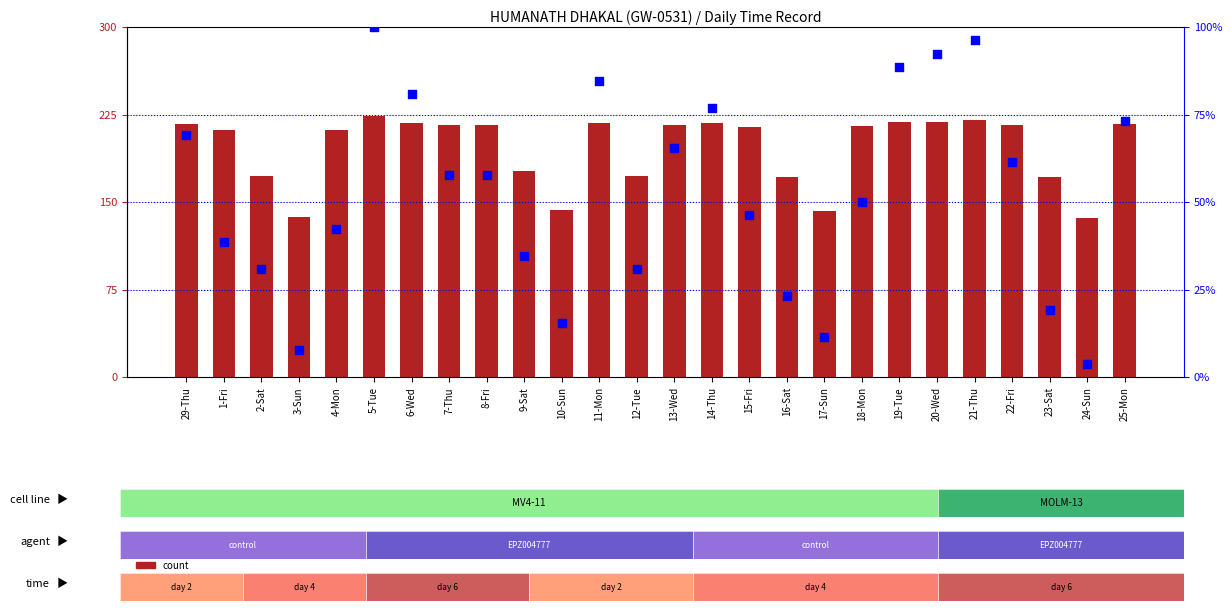

What are all the series names shown in the legend?

count, percentile rank within the sample